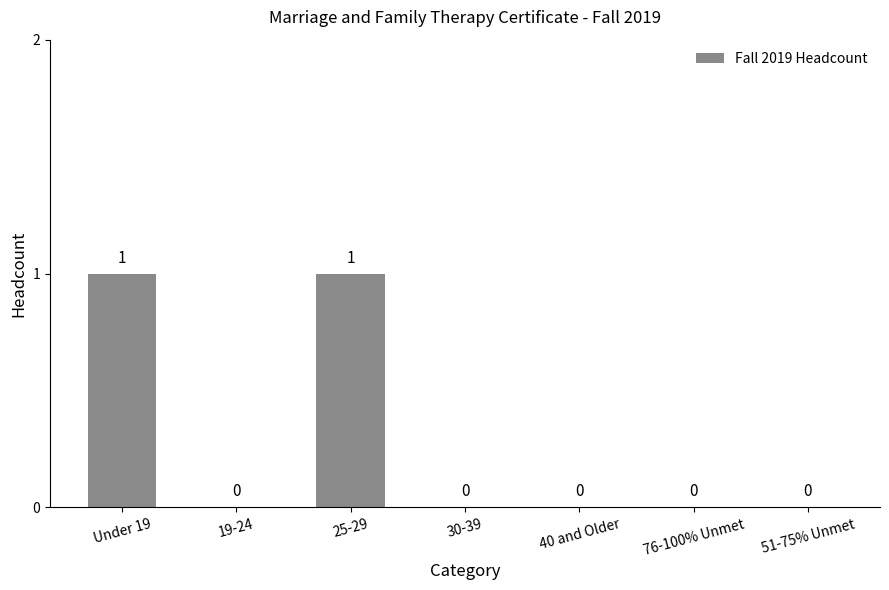

Read the value at Under 19.

1